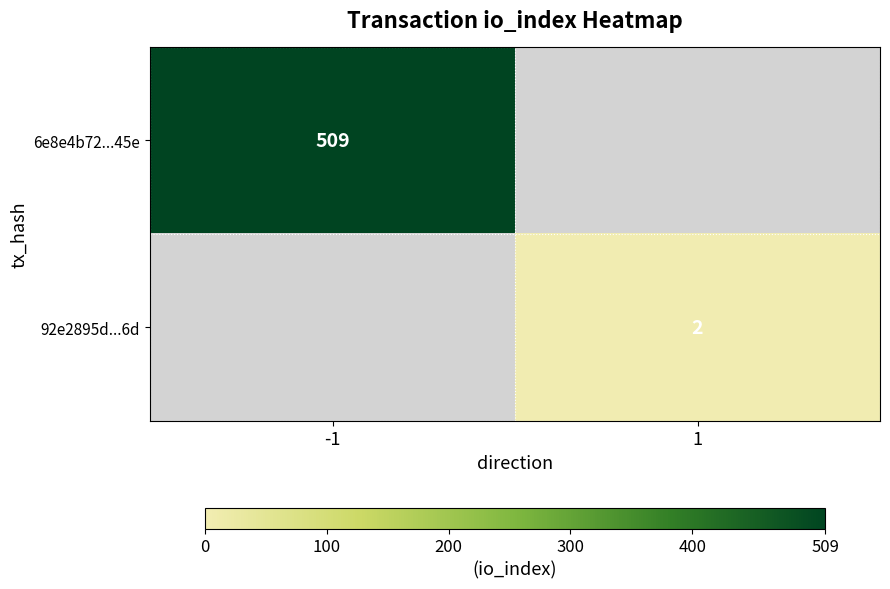

The value of 92e2895d...6d at 1 is 1. True or false?

False